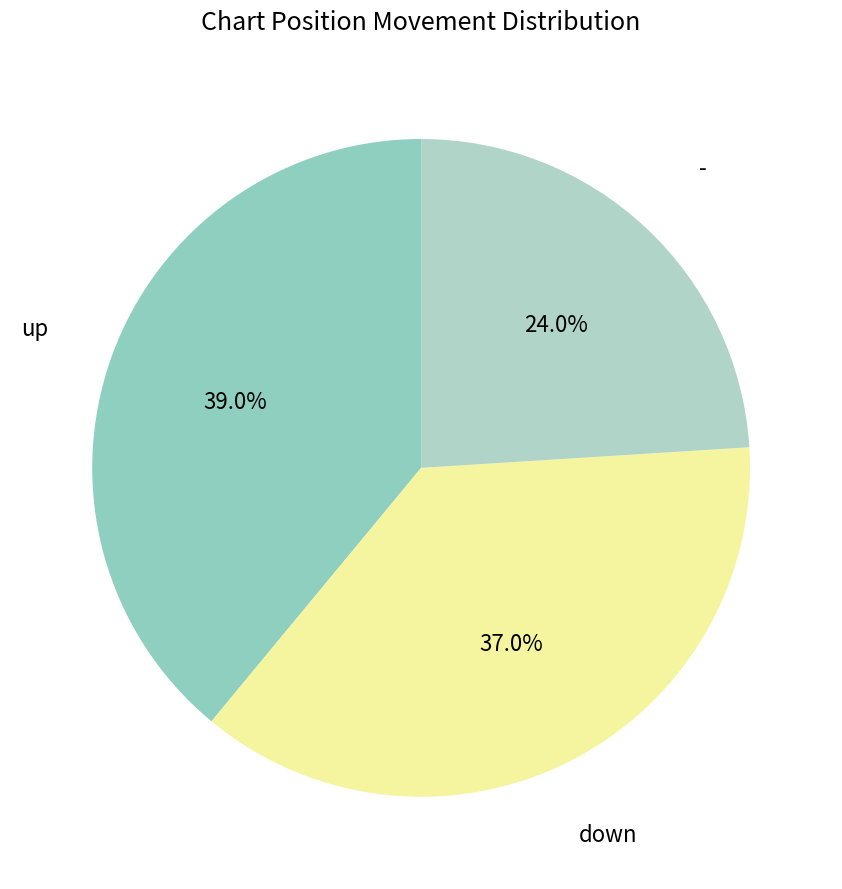

Combined, do down and - account for over 50%?

Yes